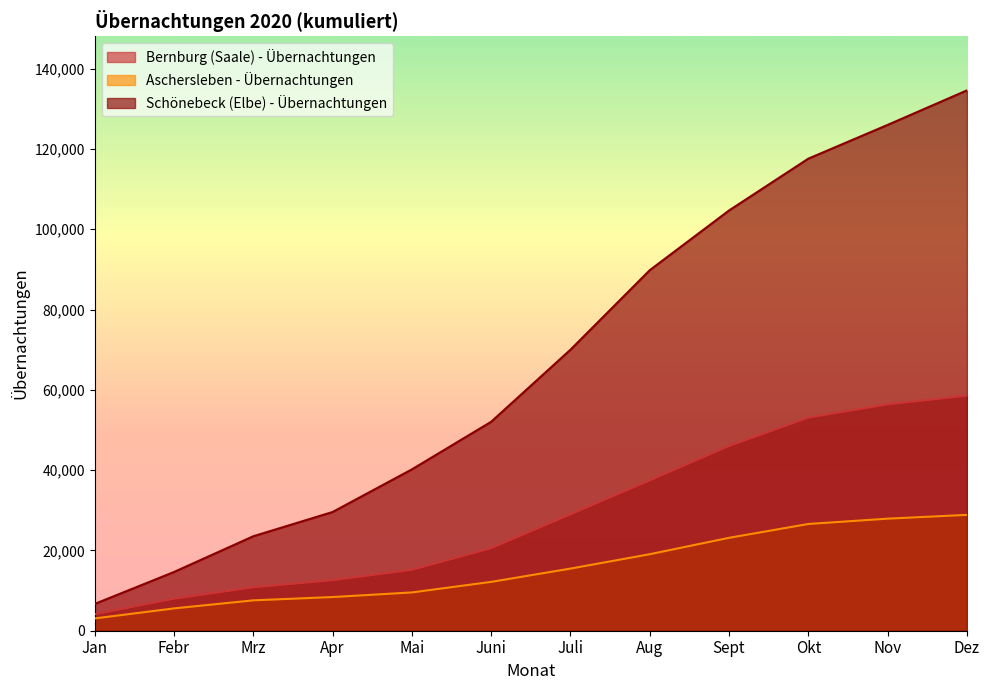

Reading right to left, extract all data points from this chart.

Bernburg (Saale) - Übernachtungen: 58528	56378	53071	46012	37424	28964	20548	15165	12586	10809	7974	4111
Aschersleben - Übernachtungen: 28857	27914	26589	23143	19058	15476	12167	9536	8391	7564	5557	3059
Schönebeck (Elbe) - Übernachtungen: 134594	125995	117589	104682	89807	70000	52047	40186	29570	23530	14627	6676